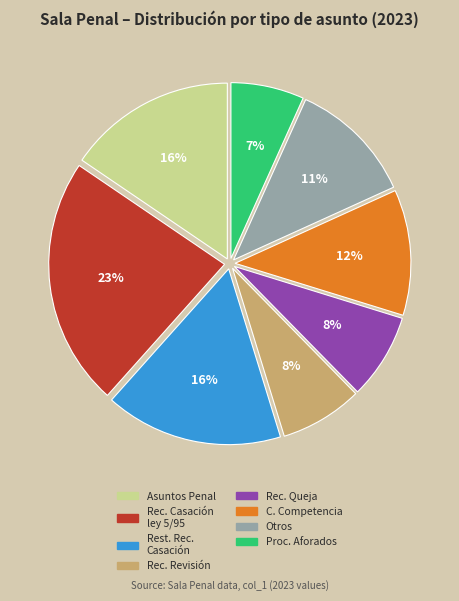

Is there a majority slice in this chart?

No